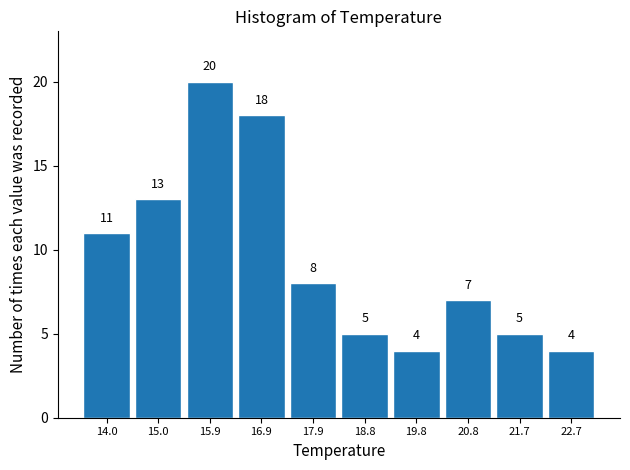

What is the height of the bar covering 16.41 to 17.38 on the x-axis? The bar edges are not printed on the chart, so give them approximately, as read against the axis.

18